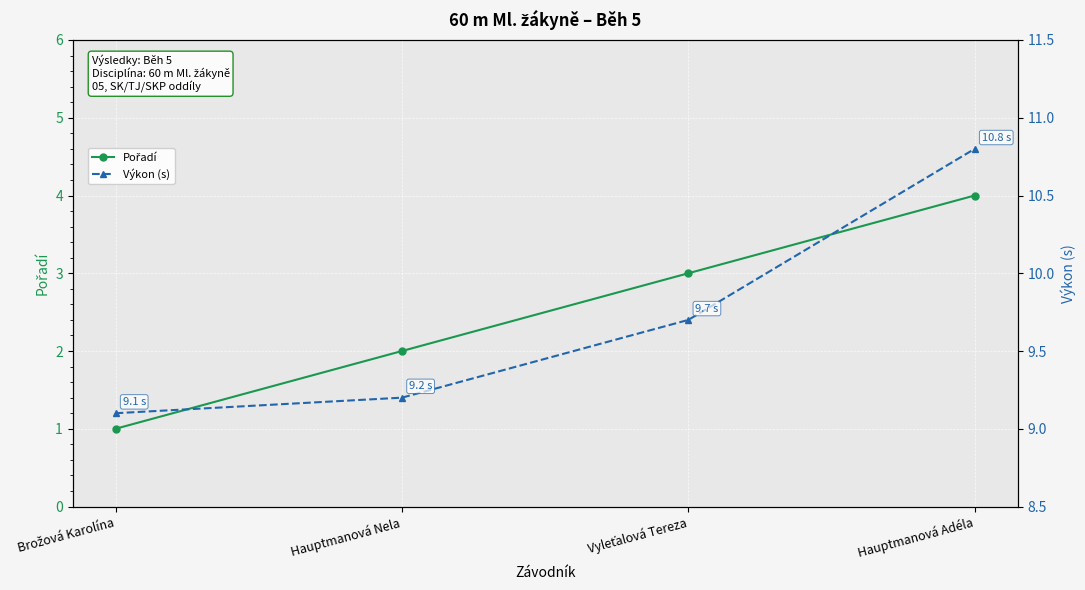

Rank the categories by Pořadí value from highest to lowest.

Hauptmanová Adéla, Vyleťalová Tereza, Hauptmanová Nela, Brožová Karolína